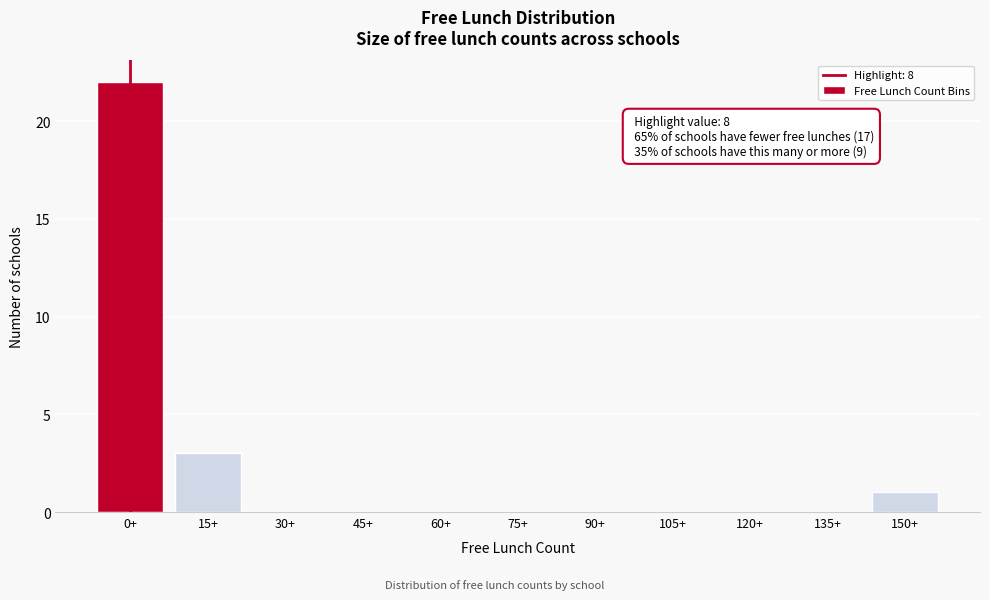

Reading left to right, what are all the values shown in this chart?

0+=22	15+=3	30+=0	45+=0	60+=0	75+=0	90+=0	105+=0	120+=0	135+=0	150+=1